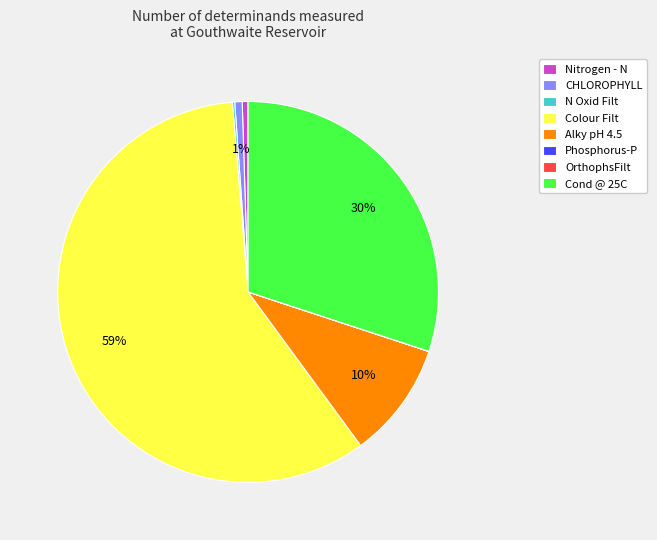

Which category has the biggest portion of the pie?

Colour Filt